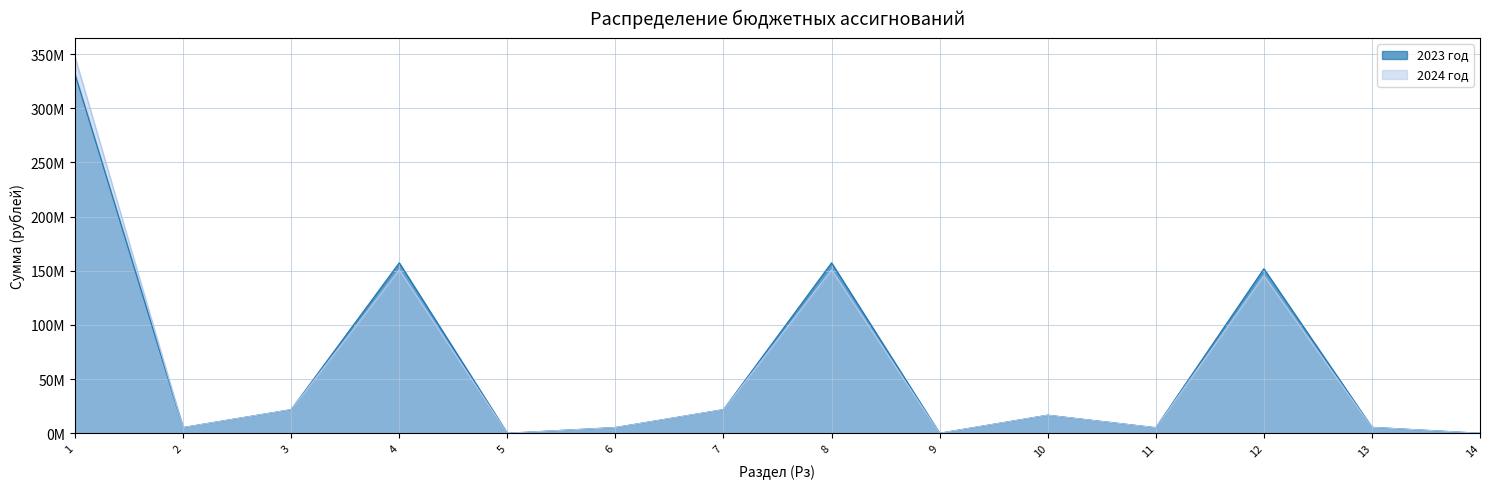

The 2024 год series shows 21266 at 9. True or false?

False